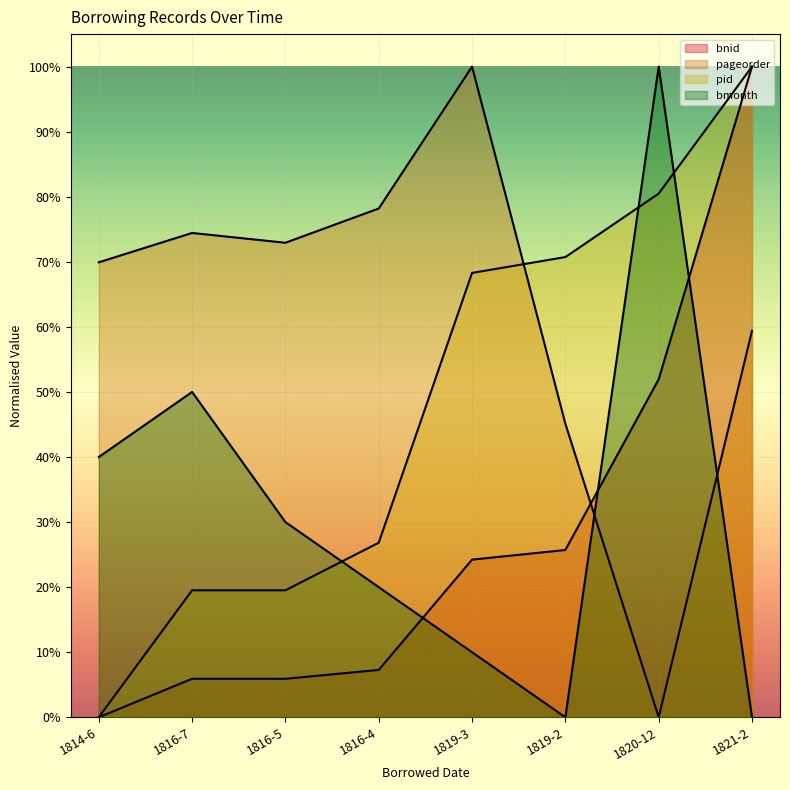

Rank the series at 1816-5 from lowest to highest value.

bnid, pid, bmonth, pageorder